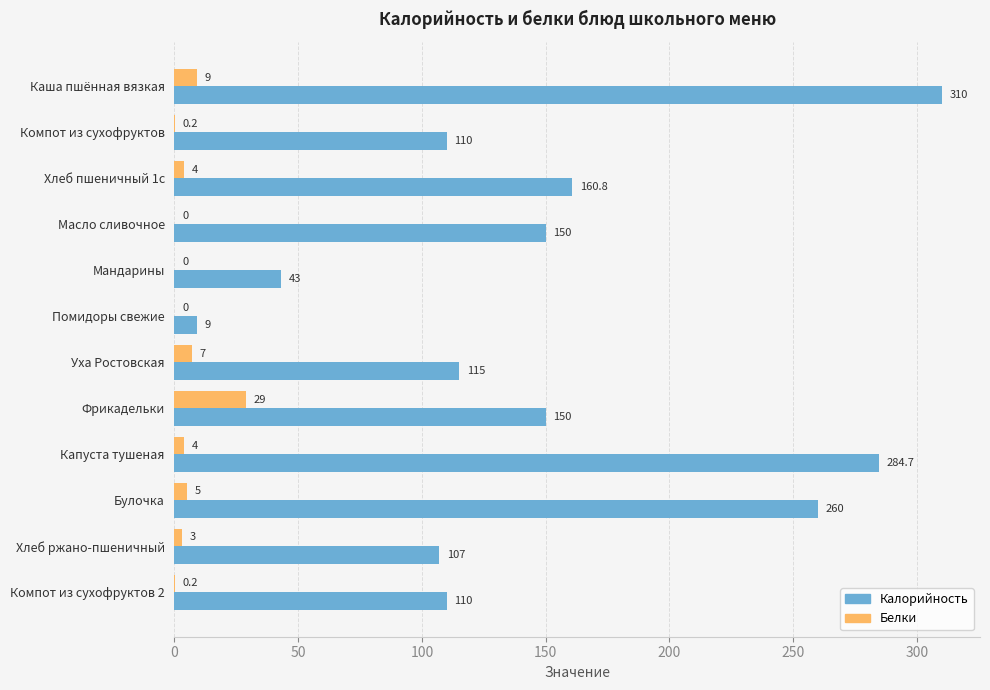

At which label is Белки closest to 14?

Каша пшённая вязкая